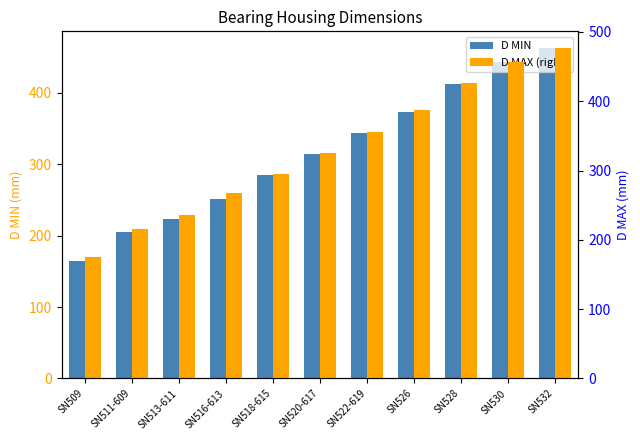

Which category has the lowest value in the D MAX (right) series?

SN509